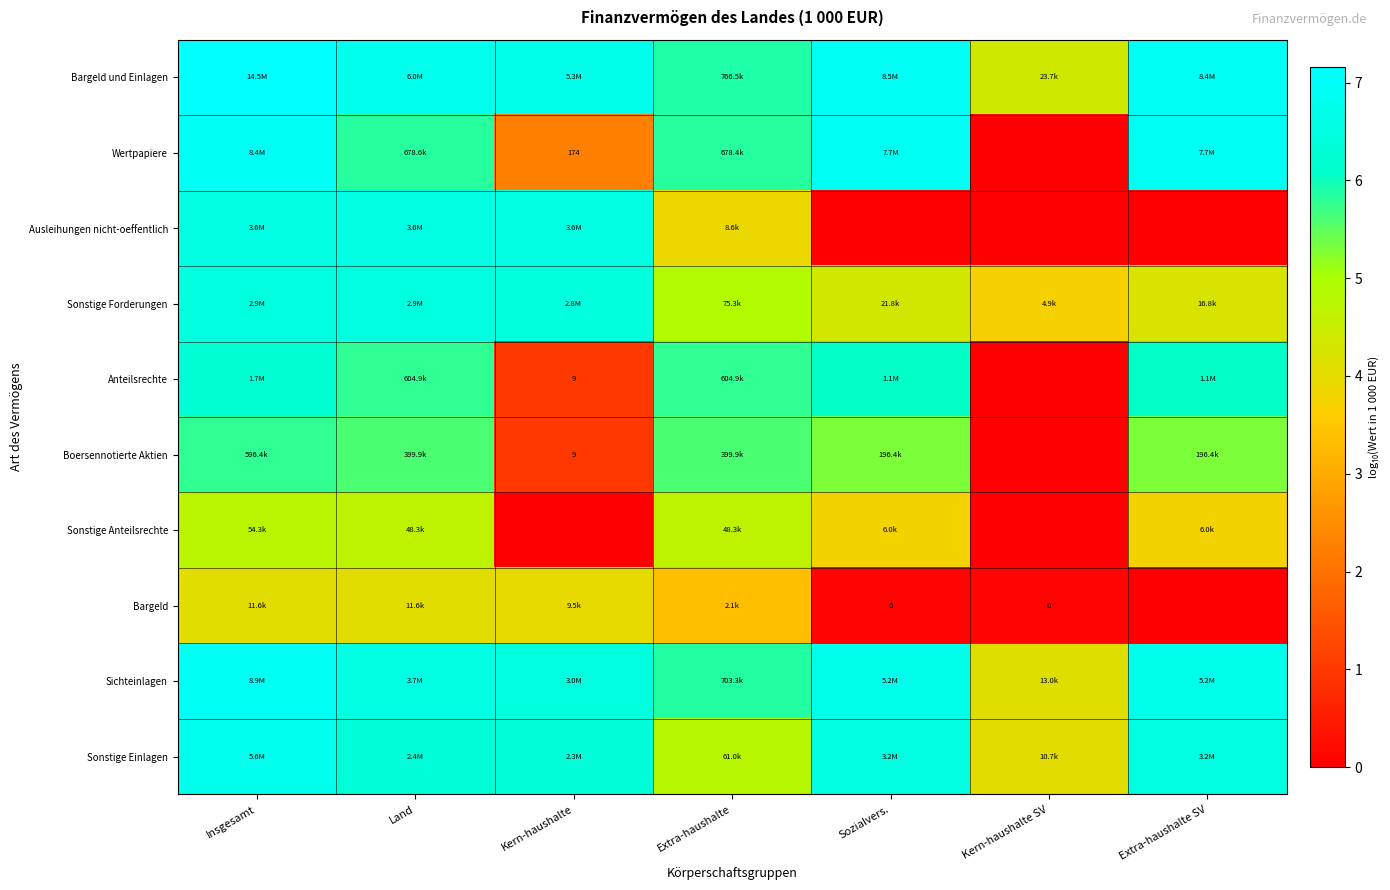

At how many categories does at least one series exceed 0?

7